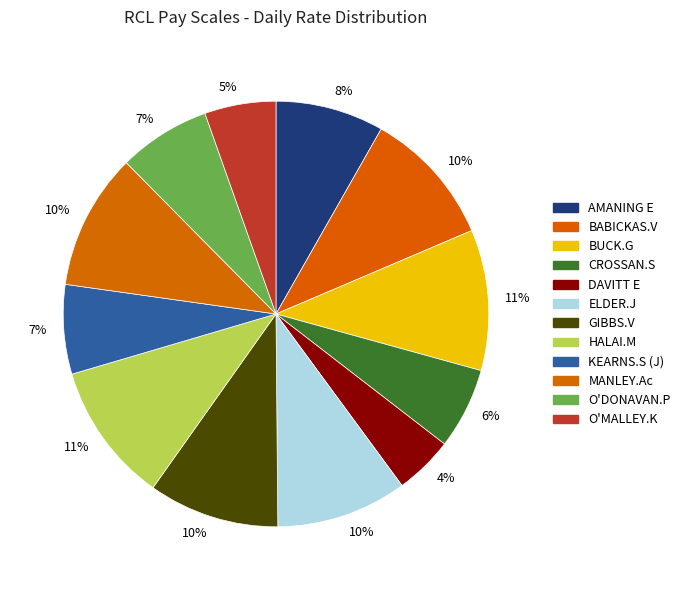

What is the largest slice in the pie chart?

BUCK.G